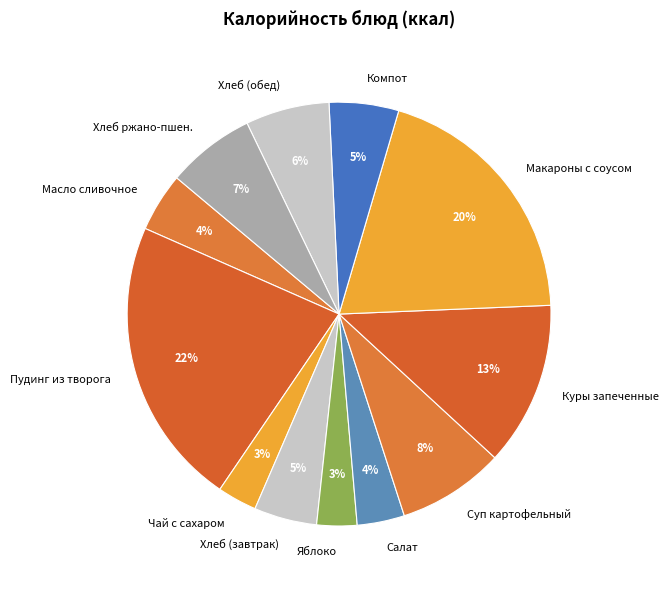

Does Яблоко account for over 50% of the chart?

No